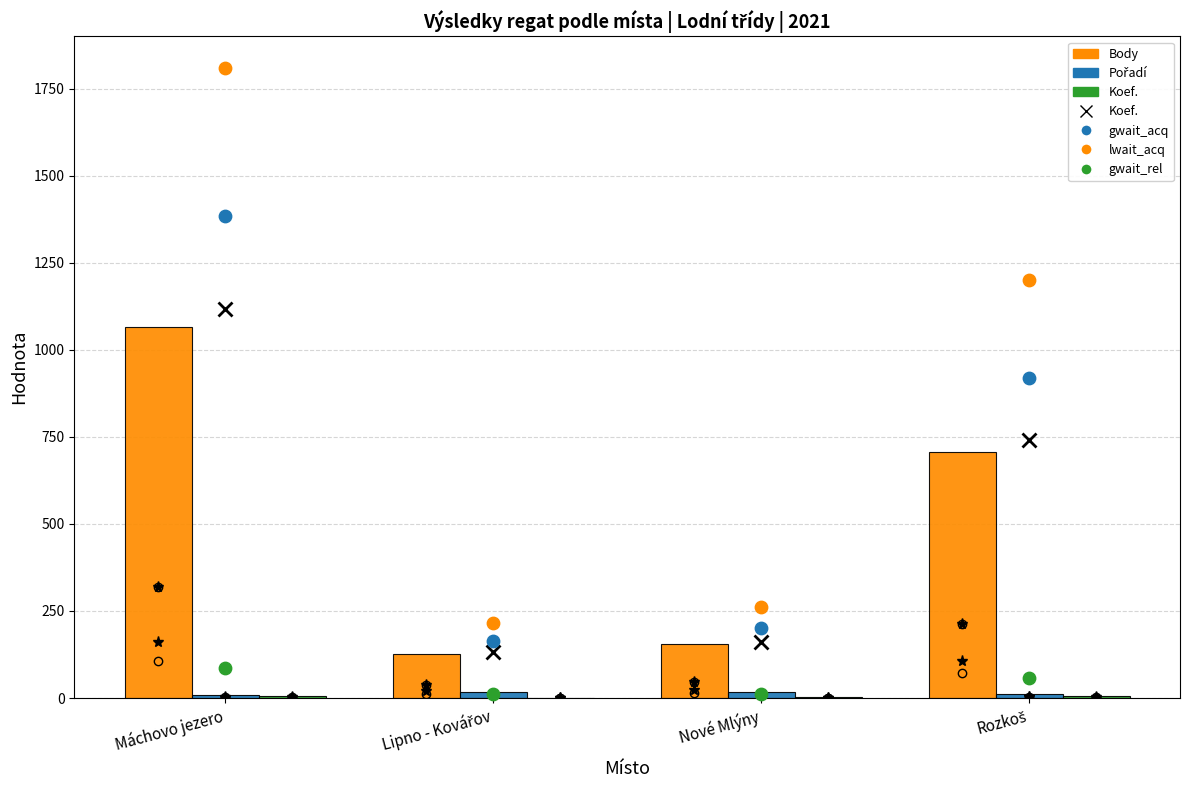

What is the total value across all series at Nové Mlýny?

648.8